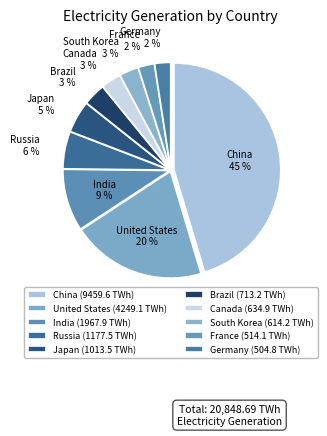

To the nearest percent, what is the average slice percentage?

10%